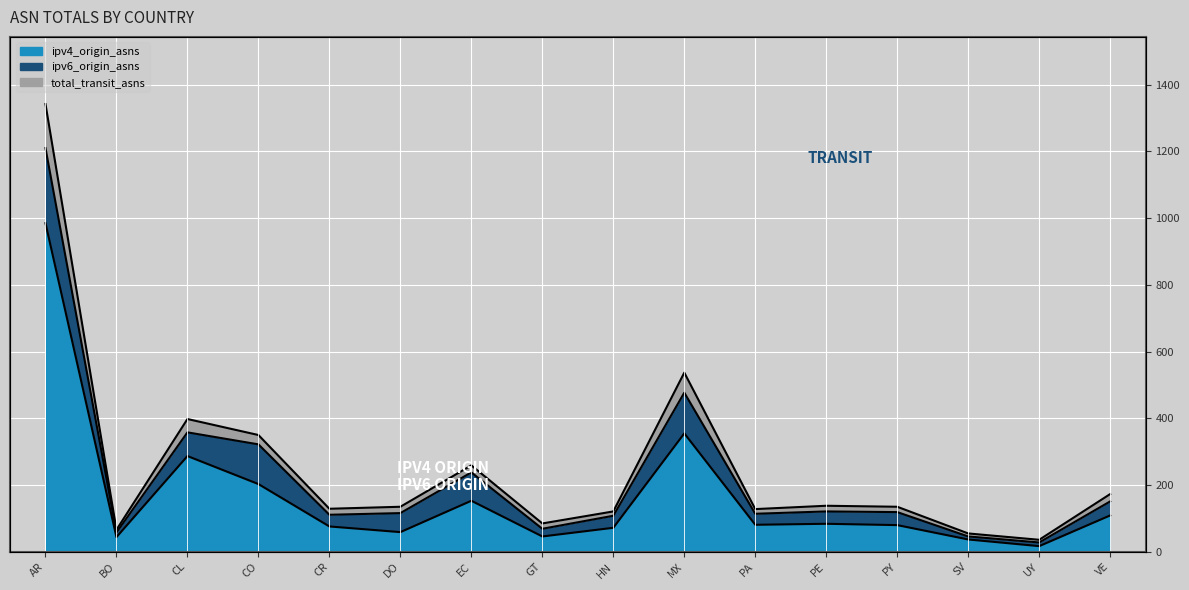

What is the approximate value of total_transit_asns at CO, to the nearest 10?

350